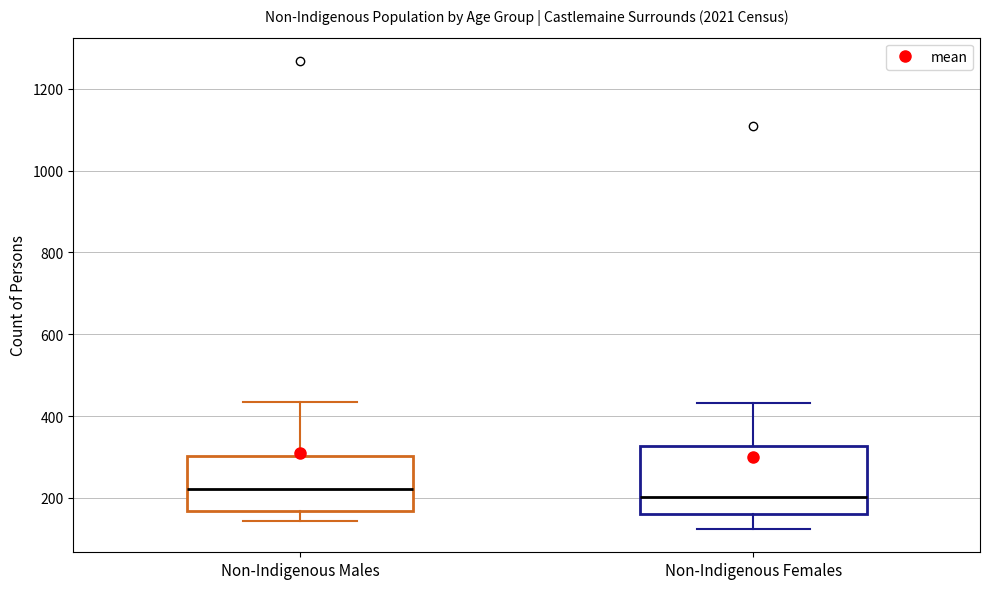

Reading left to right, read every box against the y-axis: the position of its median line, the range the box covers, and the ends of its whiskers. The values are not printed on the chart, so give them approximately, as read against the axis.

Non-Indigenous Males: median 220, box 160 to 300, whiskers 140 to 440
Non-Indigenous Females: median 200, box 160 to 320, whiskers 120 to 440